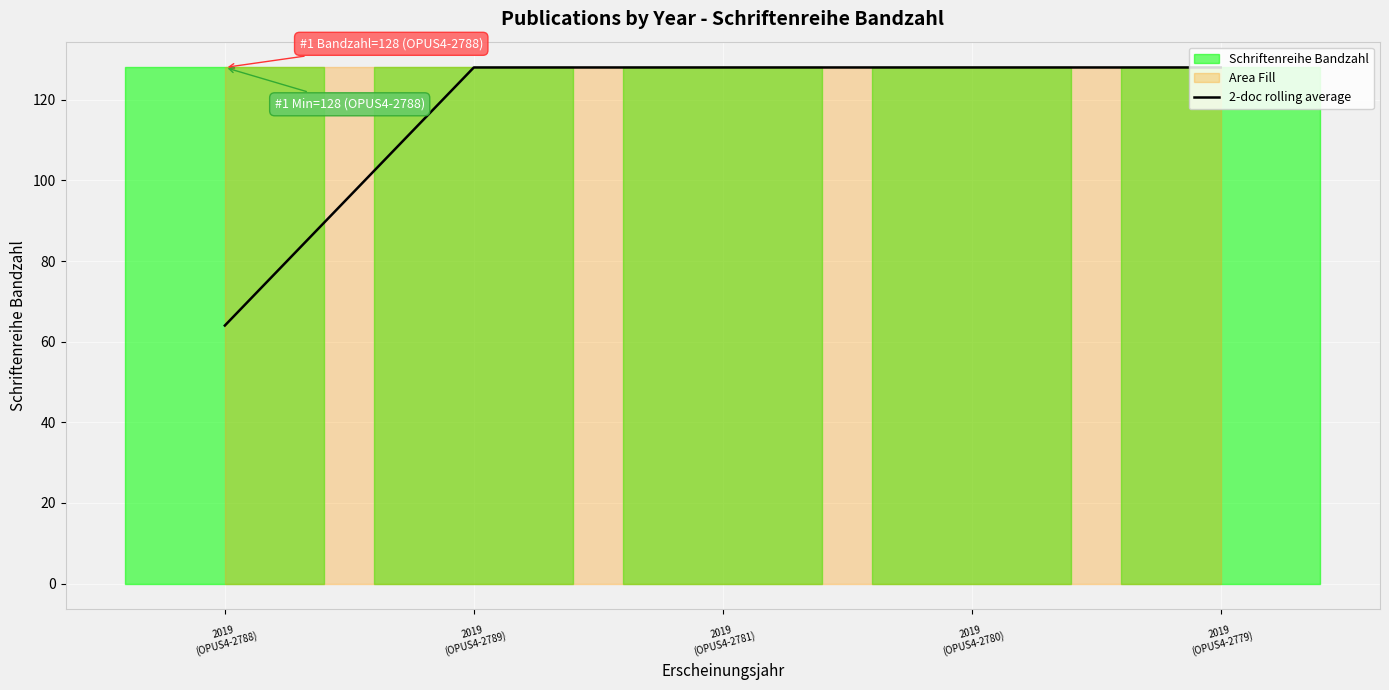

At which label is the value closest to 96?

2019
(OPUS4-2788)